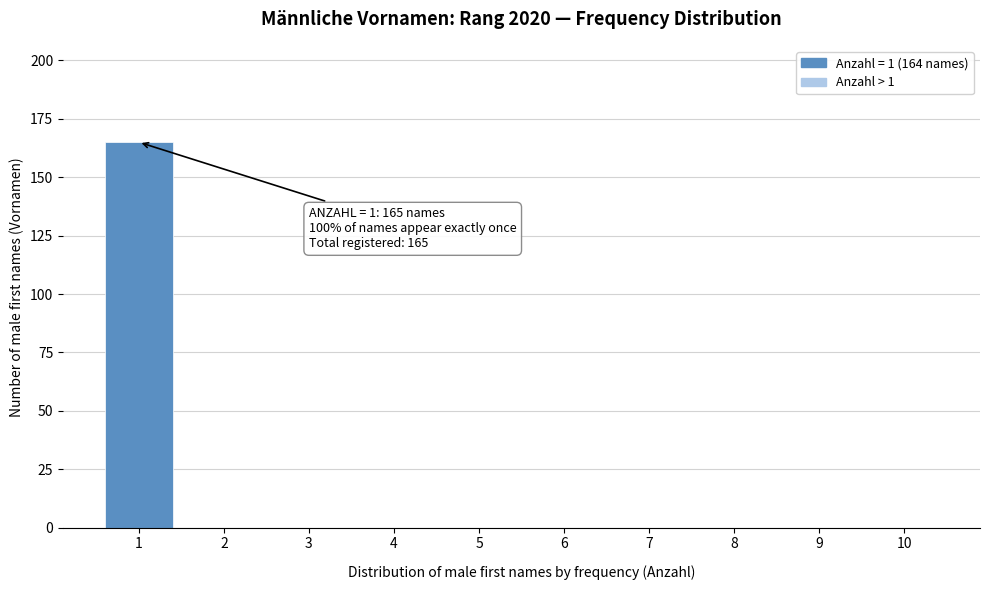

Reading left to right, what are all the values shown in this chart?

1=165	2=0	3=0	4=0	5=0	6=0	7=0	8=0	9=0	10=0